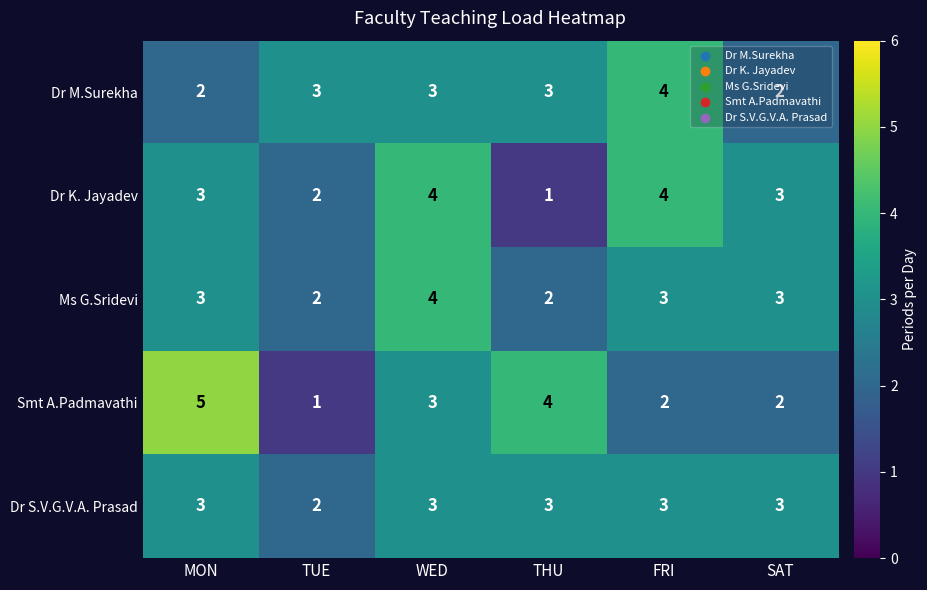

Which category has the highest value across all series?

MON